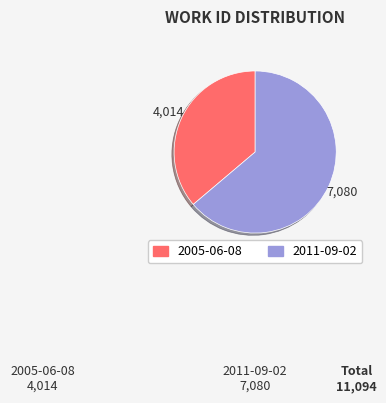

Do 2005-06-08 and 2011-09-02 together represent more than half of the pie?

Yes